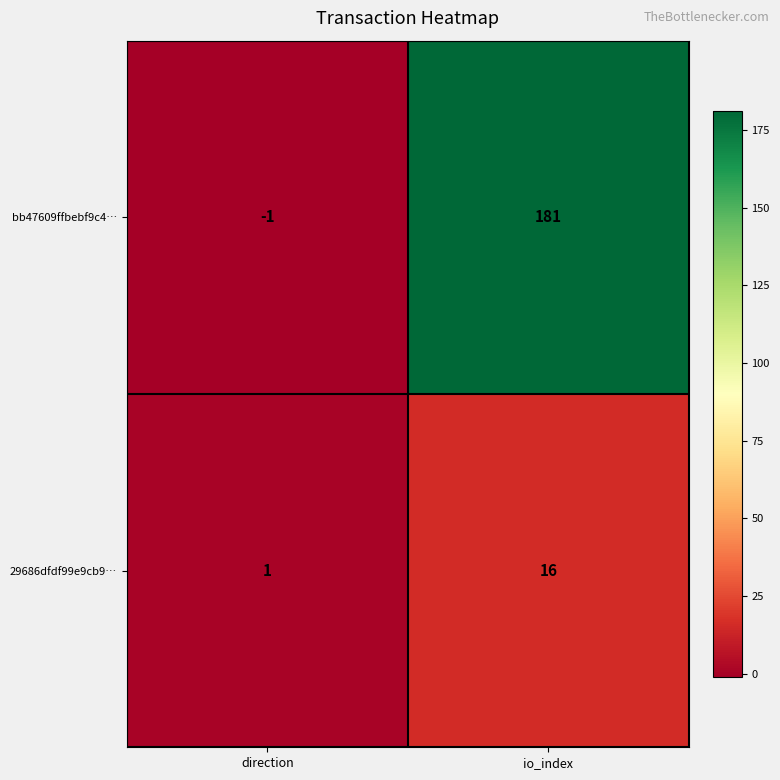

How many data points does each series have?

2